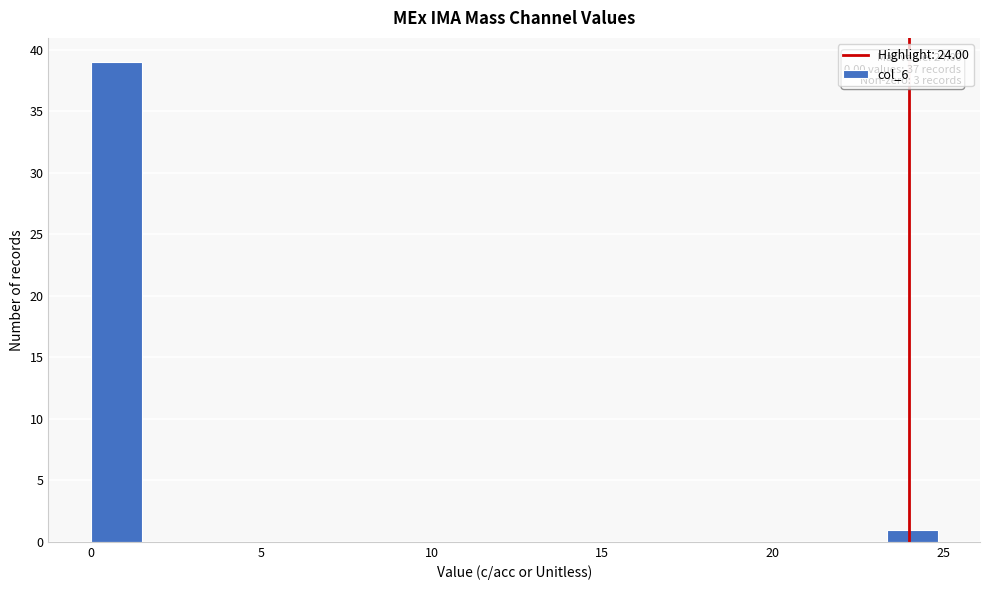

Read against the x-axis, roughly where is the centre of the tallest bar?

1.0